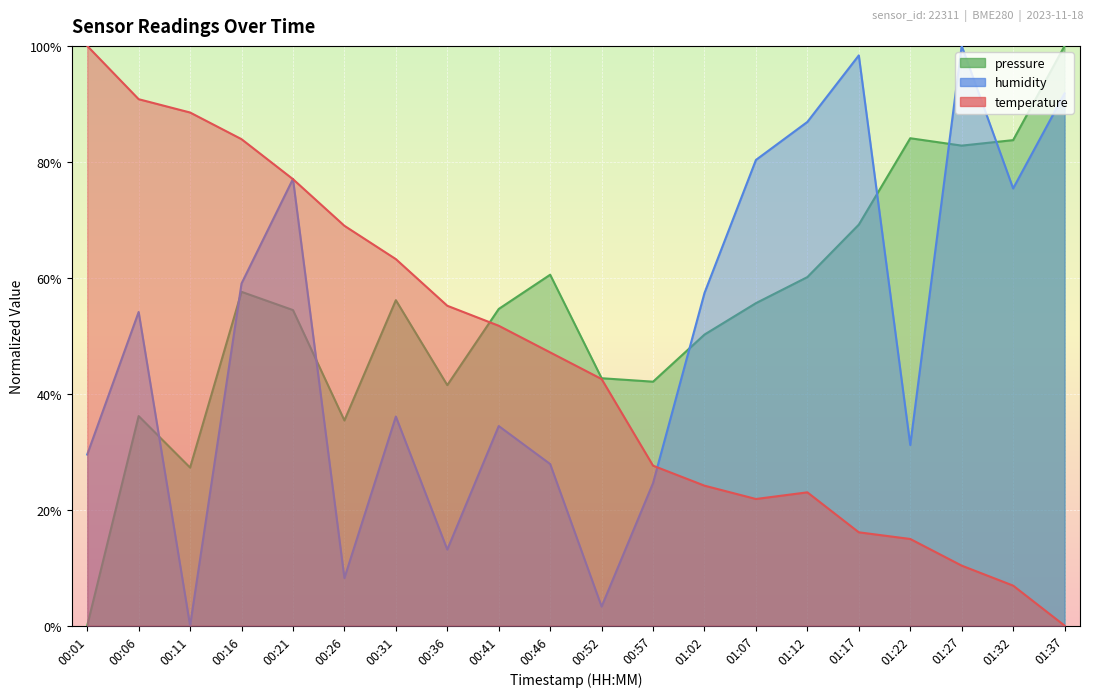

In temperature, how many points are lower than both neighbors (excluding endpoints)?

1